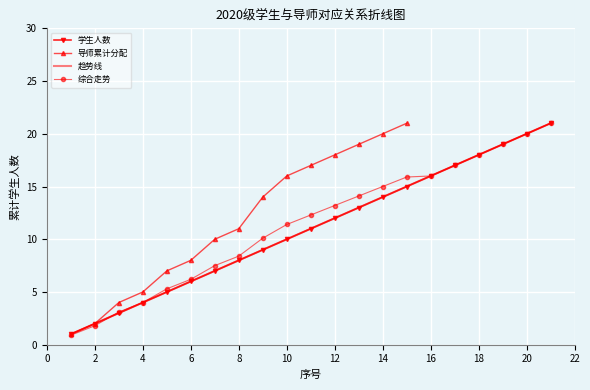

What is the value of the 15th point from the left?

15